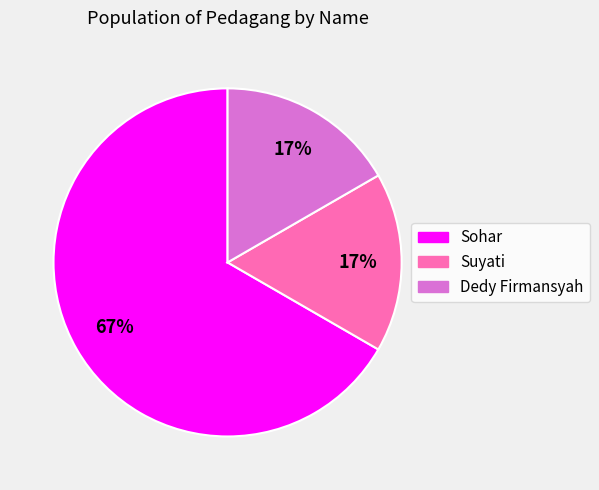

To the nearest percent, what portion does Suyati represent?

17%